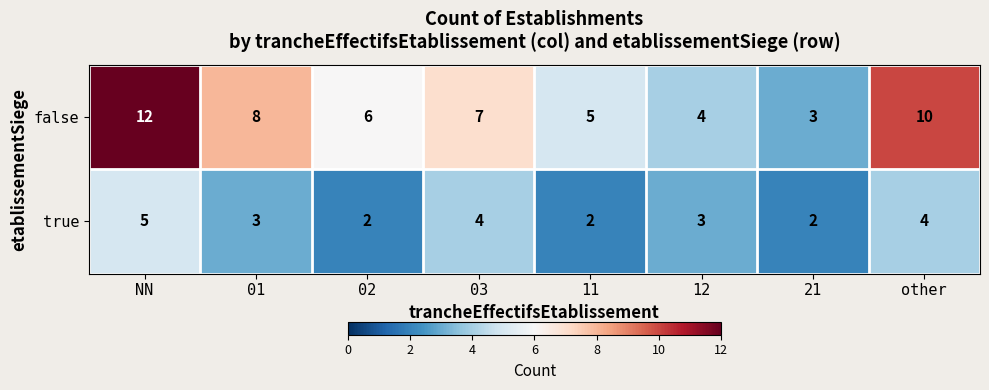

What is the maximum value for false?

12